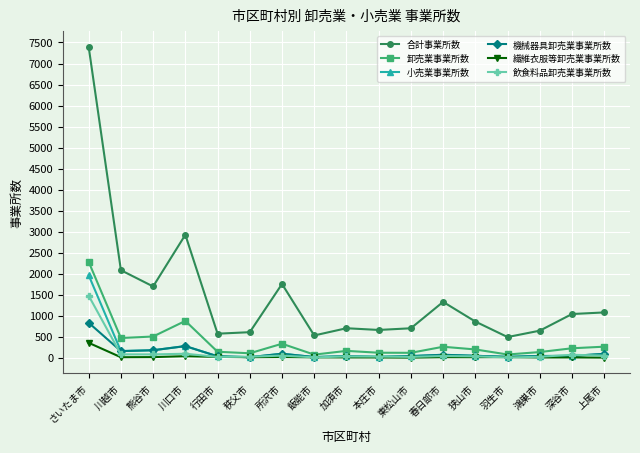

What is the maximum value shown in the chart?

7394